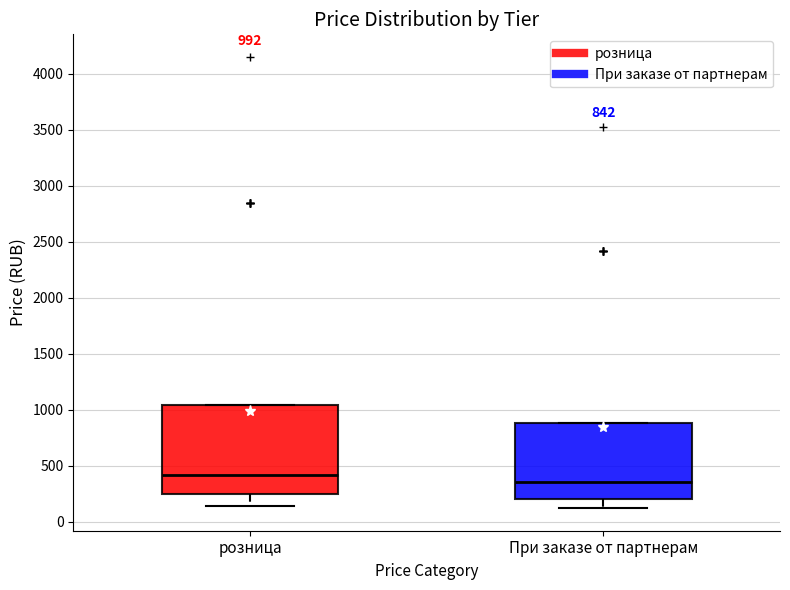

Which box has the highest median line?

розница